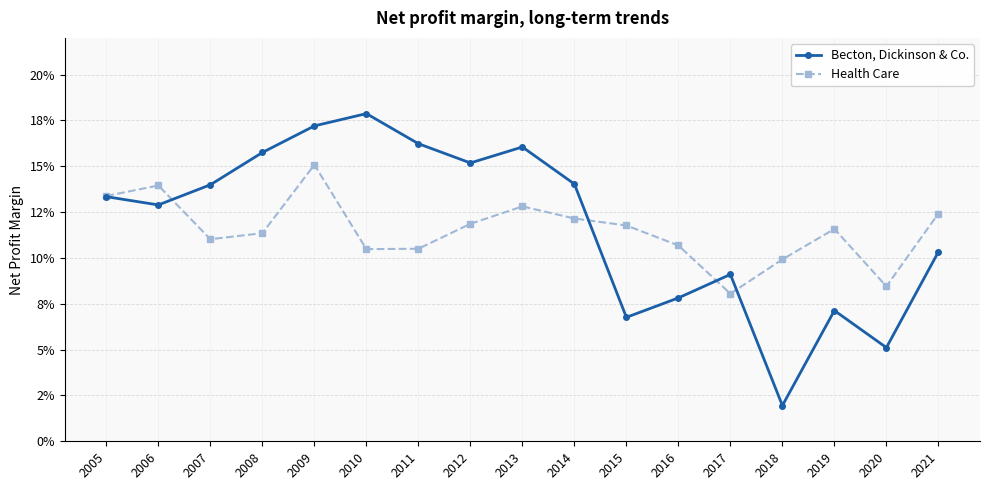

Rank the categories by Health Care value from lowest to highest.

2017, 2020, 2018, 2010, 2011, 2016, 2007, 2008, 2019, 2015, 2012, 2014, 2021, 2013, 2005, 2006, 2009